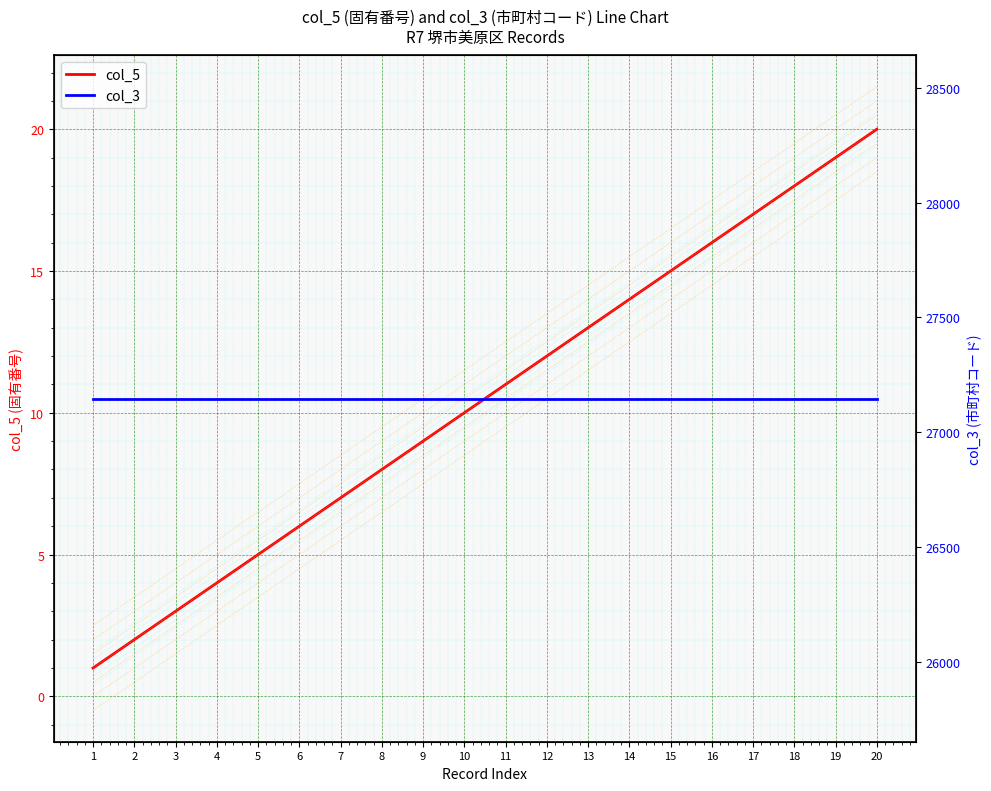

Rank the categories by col_5 value from lowest to highest.

1, 2, 3, 4, 5, 6, 7, 8, 9, 10, 11, 12, 13, 14, 15, 16, 17, 18, 19, 20